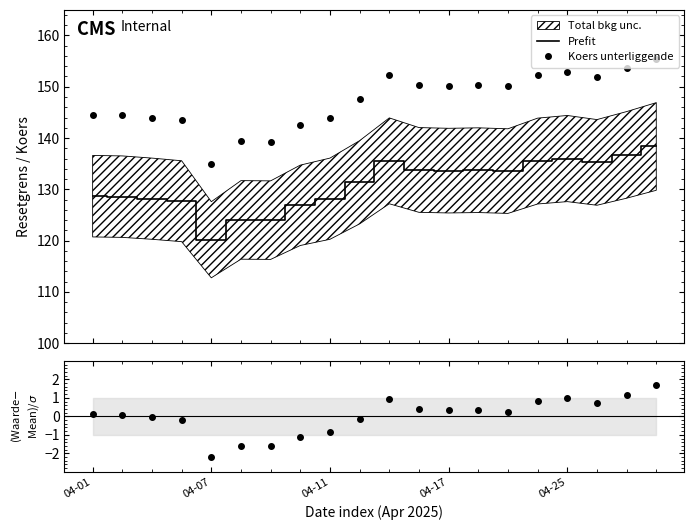

How many values in Waarde op laatste reset are below zero?

8